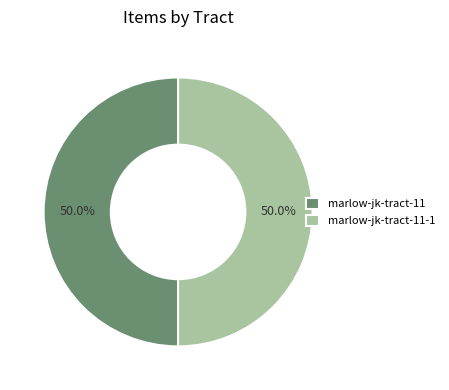

How many segments does this pie chart have?

2